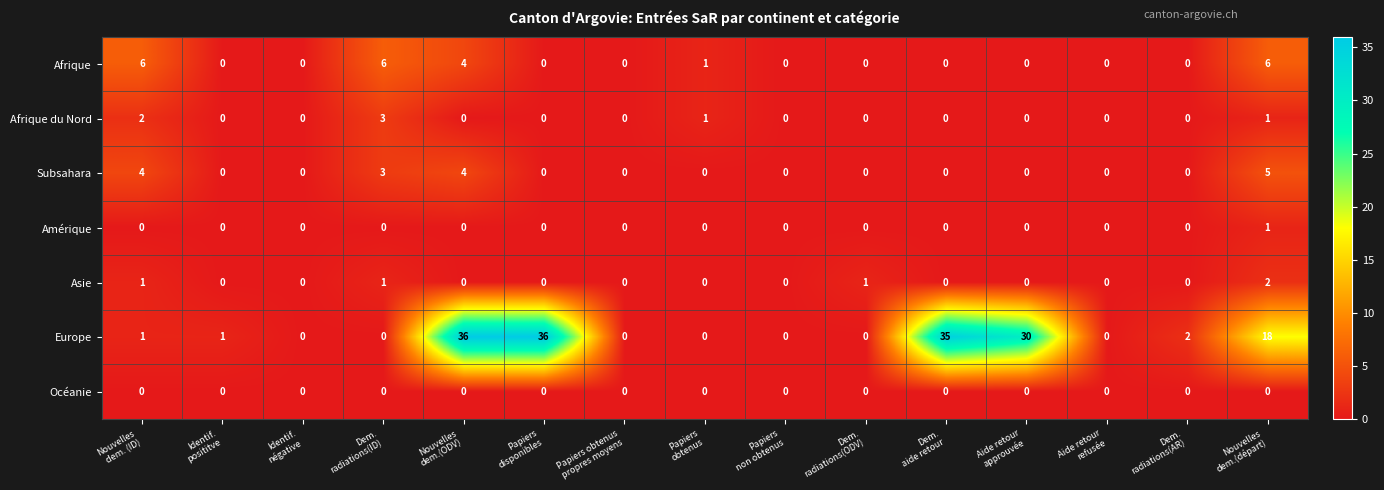

Which series has the largest total across all categories?

Europe